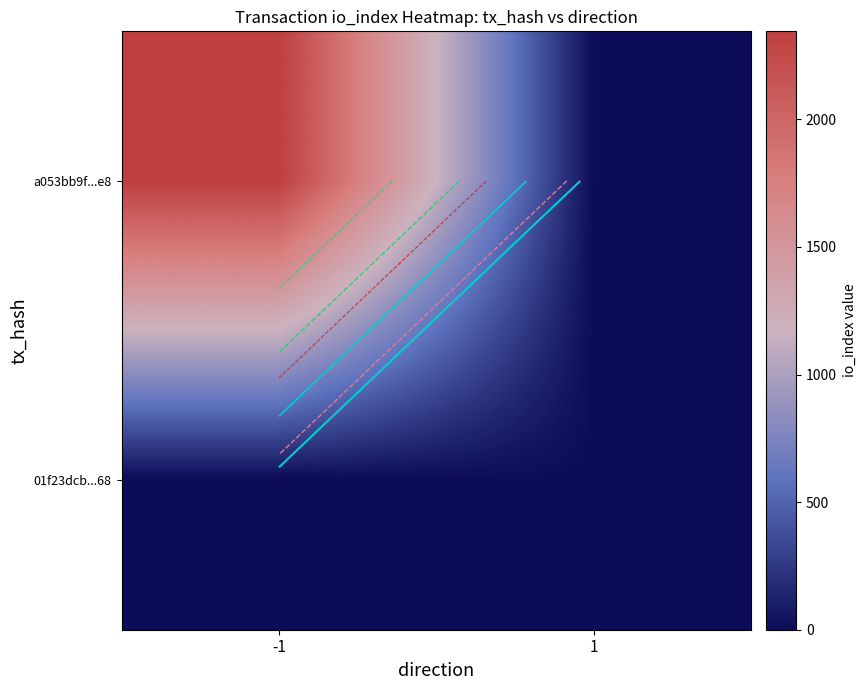

At which label does a053bb9f...e8 reach its minimum?

1